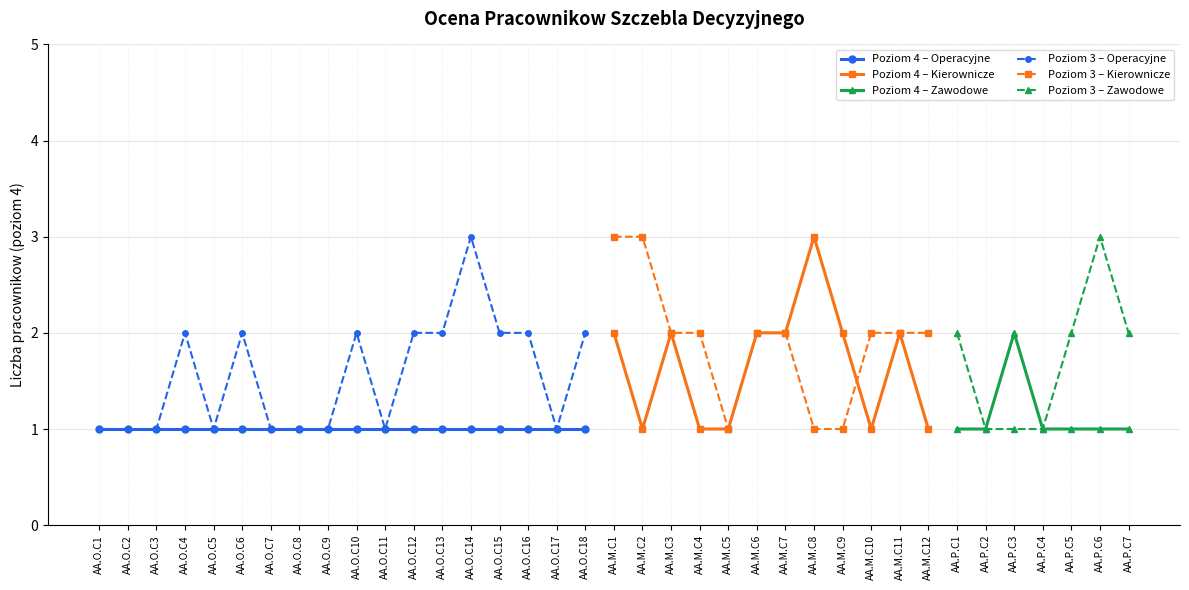

What are all the series names shown in the legend?

Poziom 4 – Operacyjne, Poziom 4 – Kierownicze, Poziom 4 – Zawodowe, Poziom 3 – Operacyjne, Poziom 3 – Kierownicze, Poziom 3 – Zawodowe